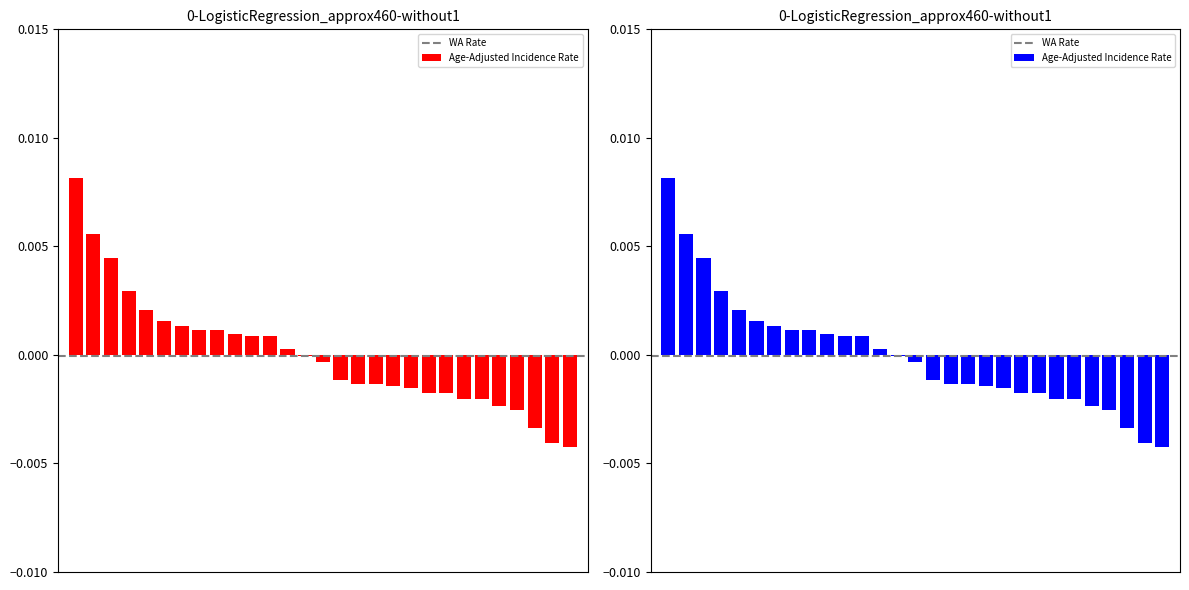

How many data points are less than 0?

16